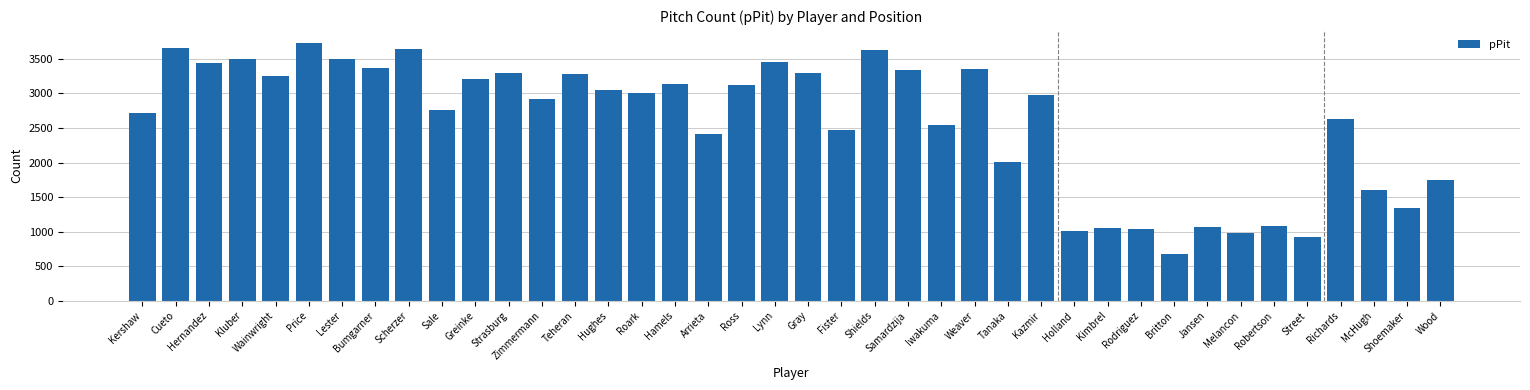

Read the value at Kershaw.

2722